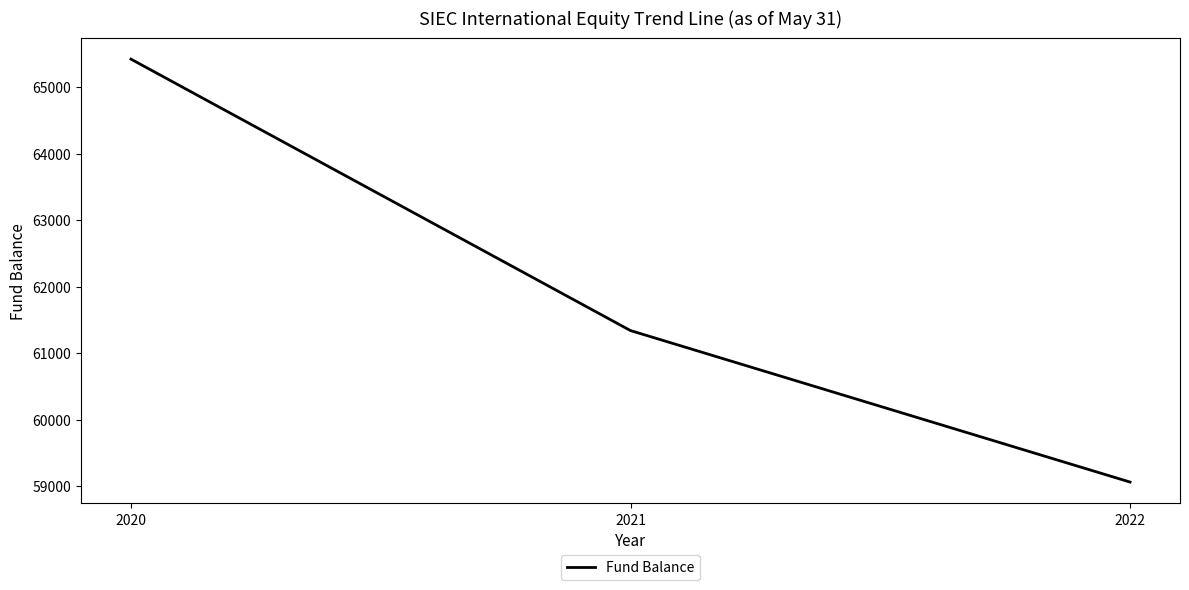

Reading right to left, transcribe all the data shown in this chart.

59062	61340	65422